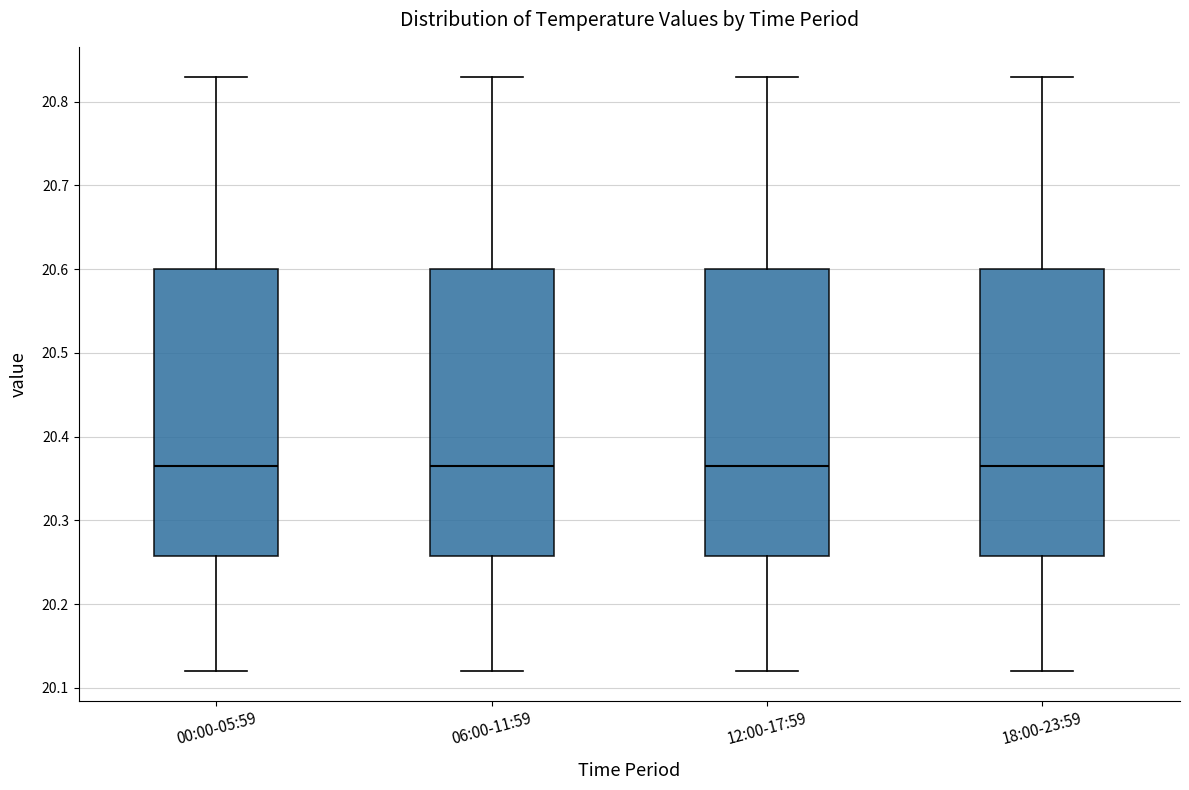

Reading left to right, transcribe this box plot: for each box, give where its median line is, the range the box spans, and where its two whiskers end, as read against the y-axis. The values are not printed on the chart, so give them approximately, as read against the axis.

00:00-05:59: median 20.37, box 20.26 to 20.60, whiskers 20.12 to 20.83
06:00-11:59: median 20.37, box 20.26 to 20.60, whiskers 20.12 to 20.83
12:00-17:59: median 20.37, box 20.26 to 20.60, whiskers 20.12 to 20.83
18:00-23:59: median 20.37, box 20.26 to 20.60, whiskers 20.12 to 20.83